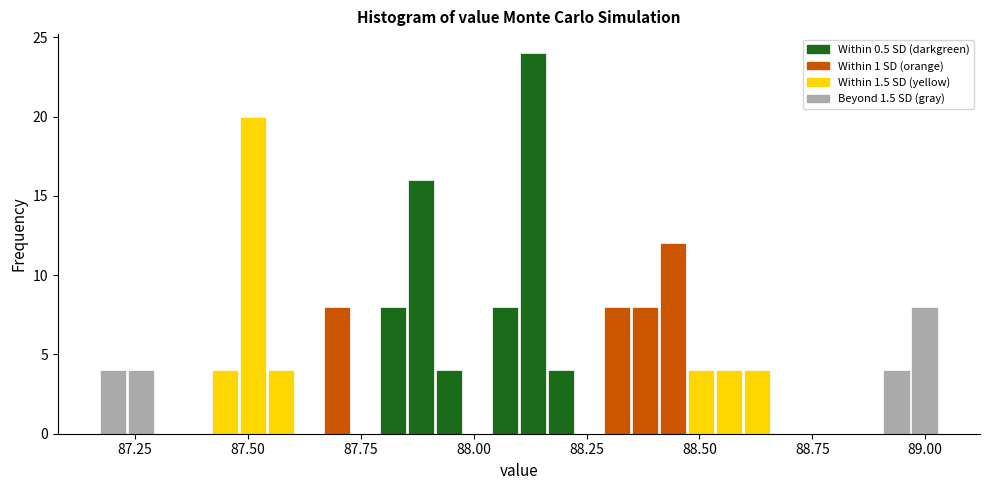

Read against the x-axis, roughly where is the centre of the tallest bar?

88.15